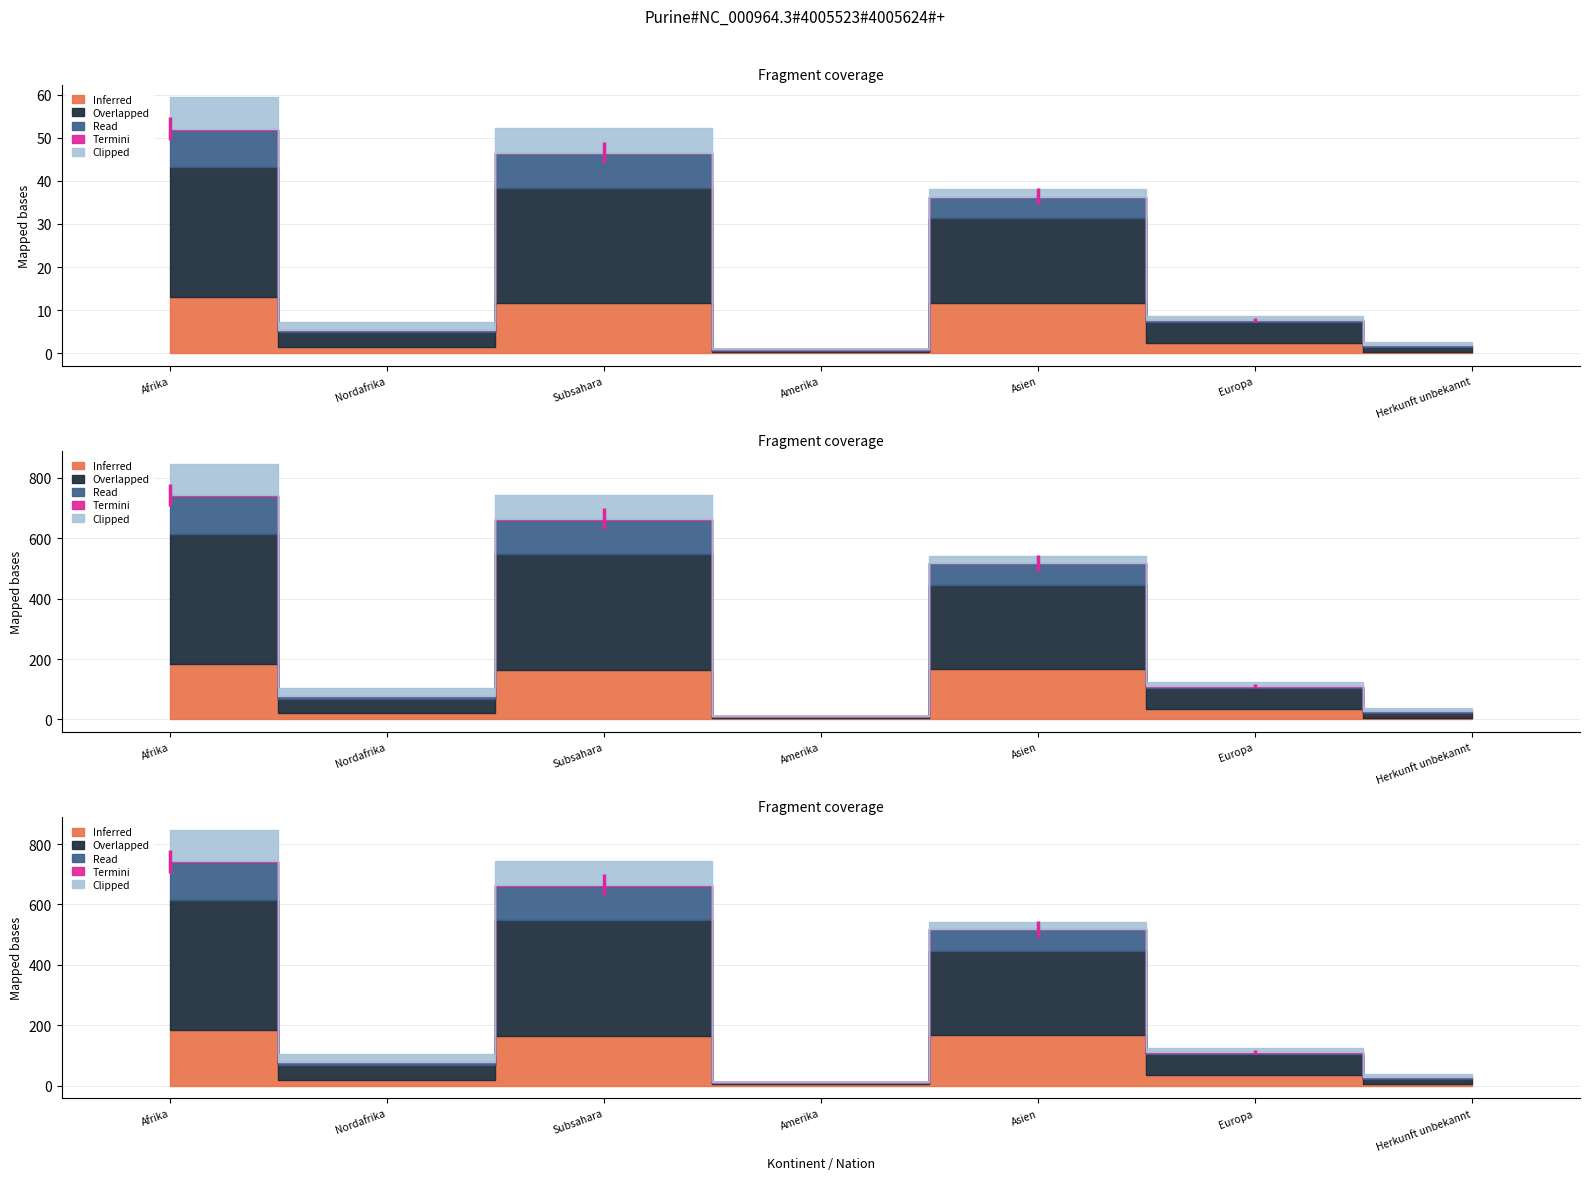

True or false: Overlapped and Termini cross at least once.

False